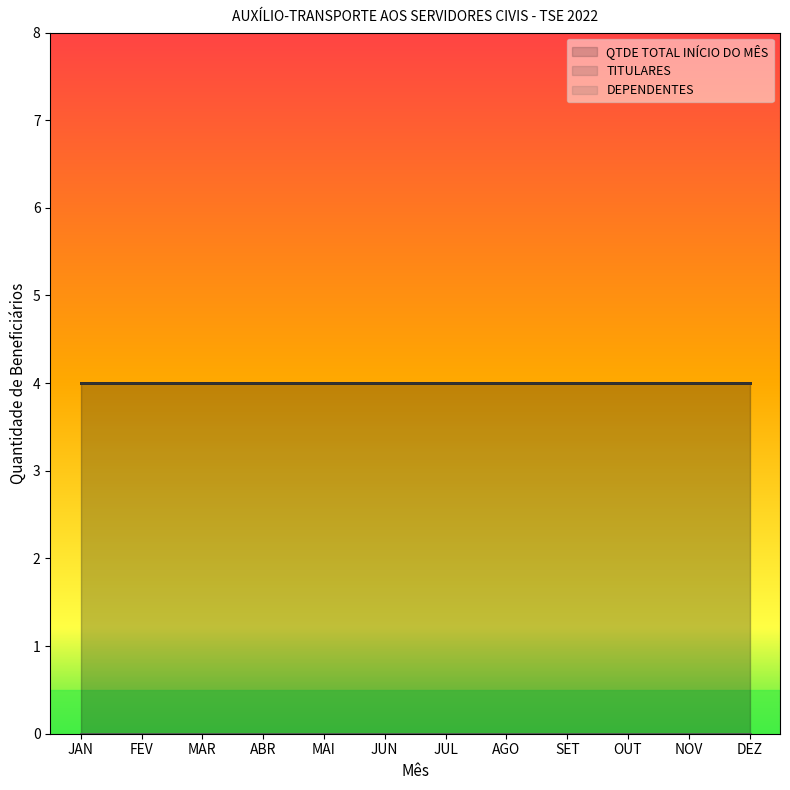

Reading left to right, what are all the values shown in this chart?

QTDE TOTAL INÍCIO DO MÊS: JAN=4	FEV=4	MAR=4	ABR=4	MAI=4	JUN=4	JUL=4	AGO=4	SET=4	OUT=4	NOV=4	DEZ=4
TITULARES: JAN=4	FEV=4	MAR=4	ABR=4	MAI=4	JUN=4	JUL=4	AGO=4	SET=4	OUT=4	NOV=4	DEZ=4
DEPENDENTES: JAN=0	FEV=0	MAR=0	ABR=0	MAI=0	JUN=0	JUL=0	AGO=0	SET=0	OUT=0	NOV=0	DEZ=0